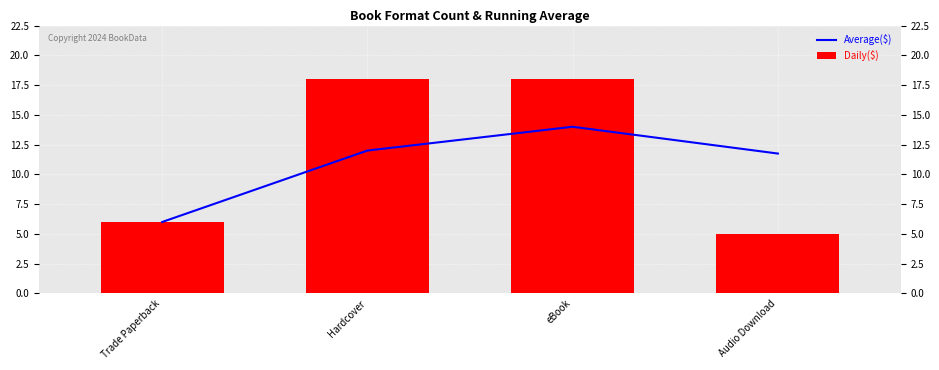

At how many categories does at least one series exceed 5?

4